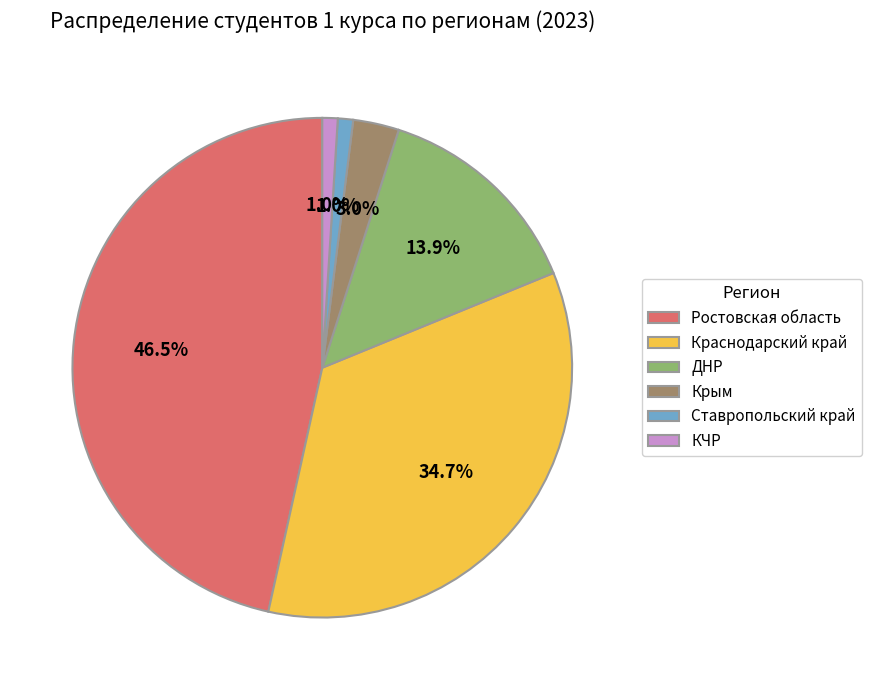

What is the ratio of the value at Ставропольский край to the value at КЧР?

1.0